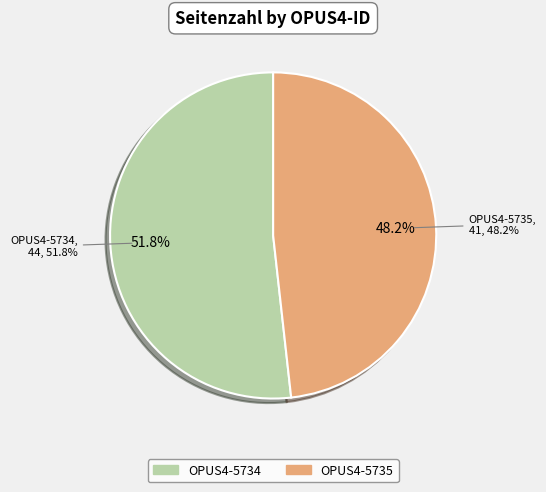

Rank the categories by value from lowest to highest.

OPUS4-5735, OPUS4-5734